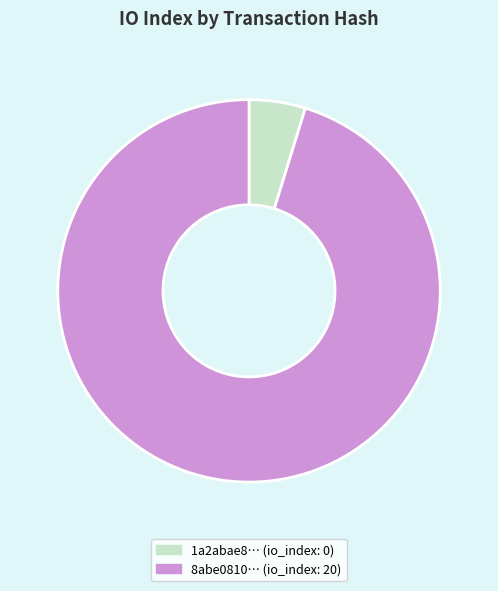

Rank the categories by value from highest to lowest.

8abe0810… (io_index: 20), 1a2abae8… (io_index: 0)